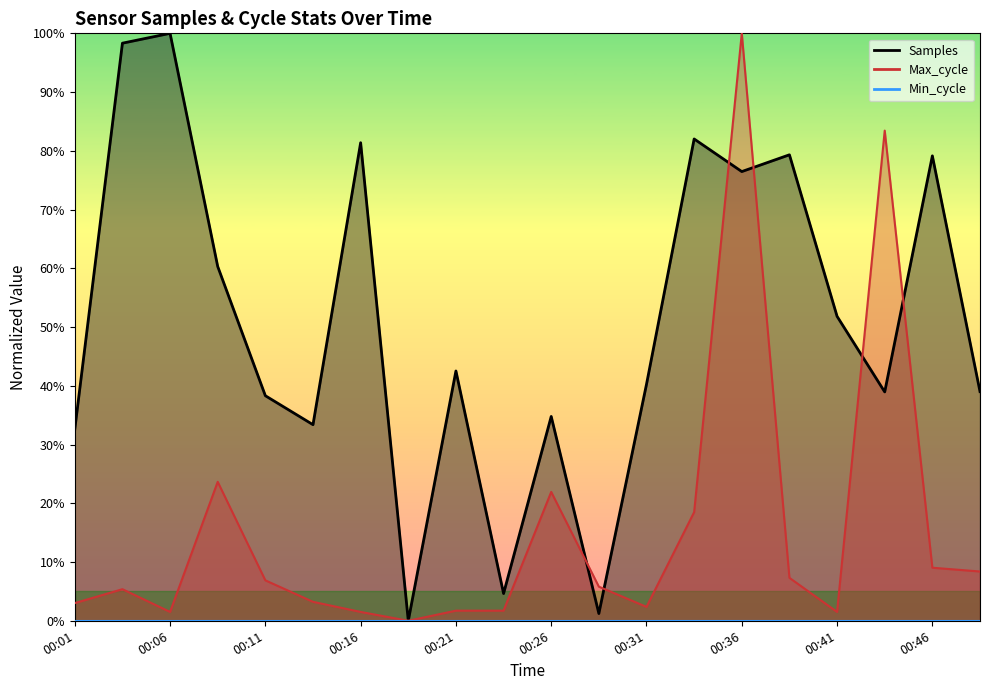

Where does the Samples series first go above 42?

00:04